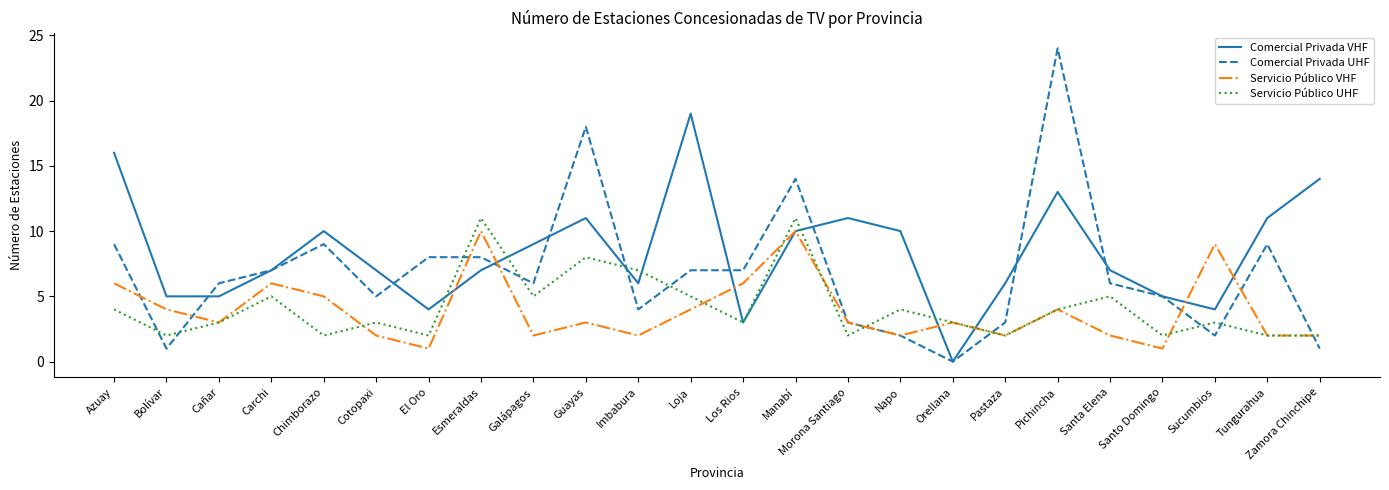

Count the number of data series in this chart.

4